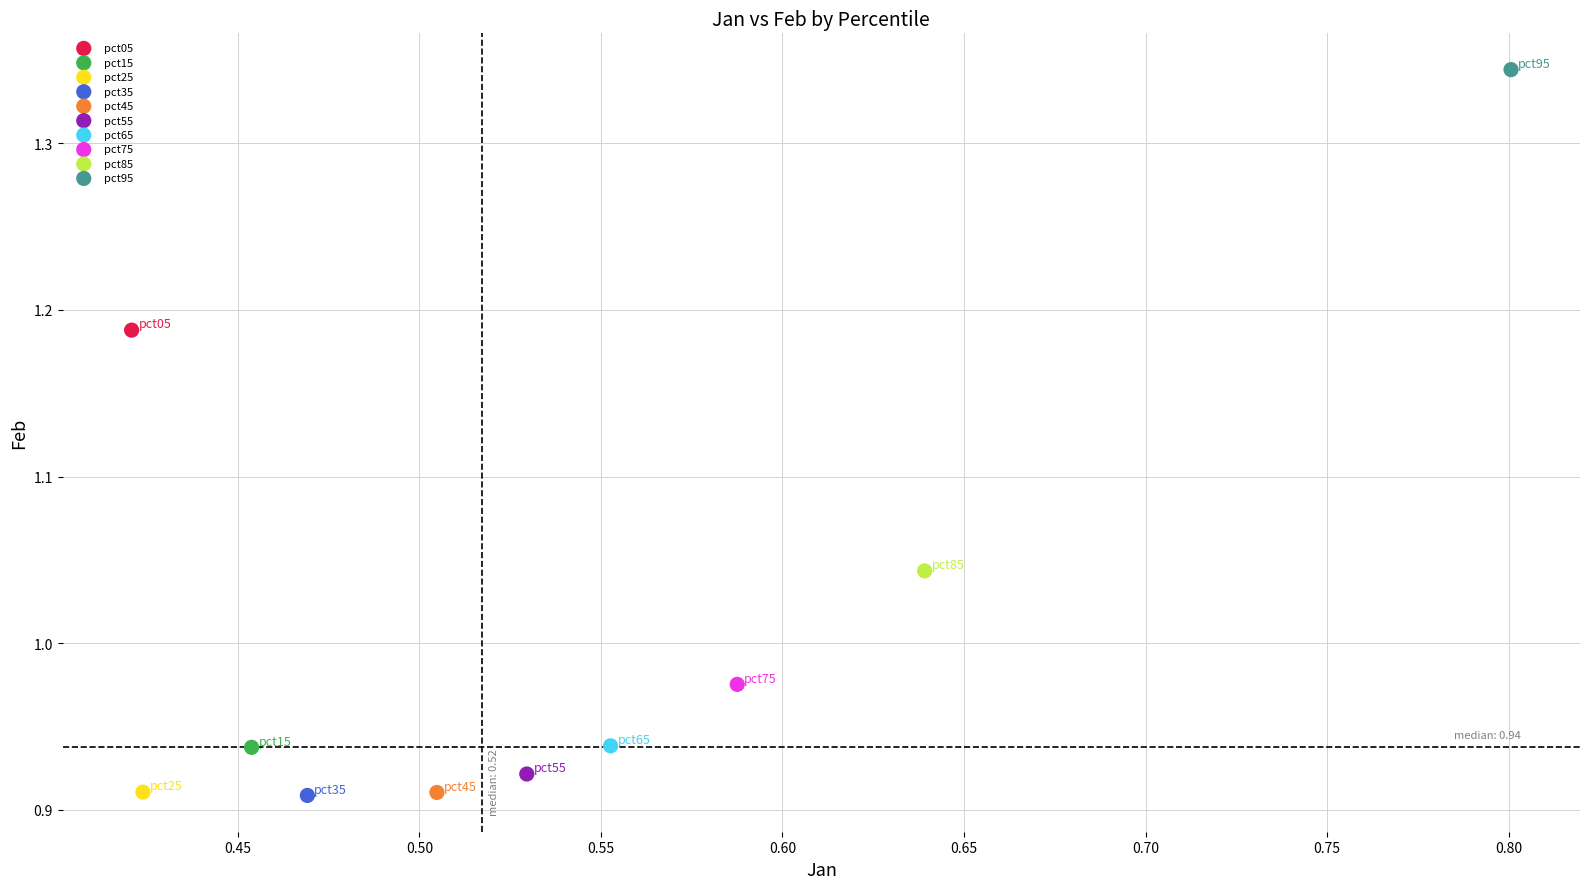

What are all the series names shown in the legend?

pct05, pct15, pct25, pct35, pct45, pct55, pct65, pct75, pct85, pct95